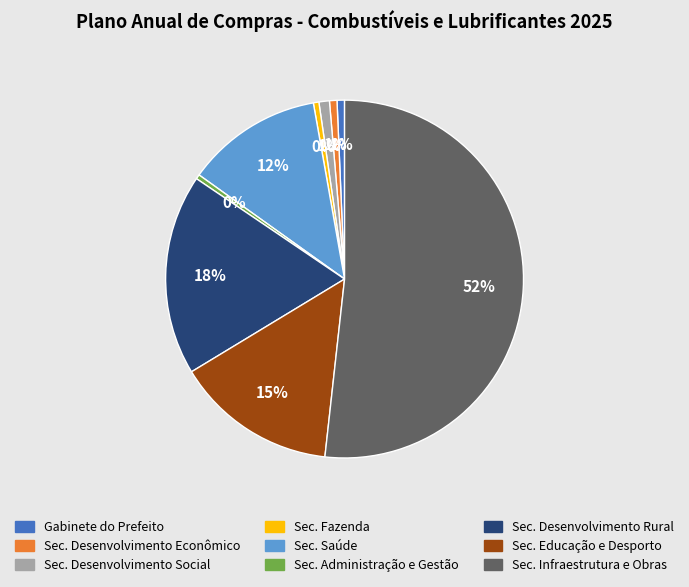

Is the sum of Sec. Educação e Desporto and Sec. Administração e Gestão greater than half?

No